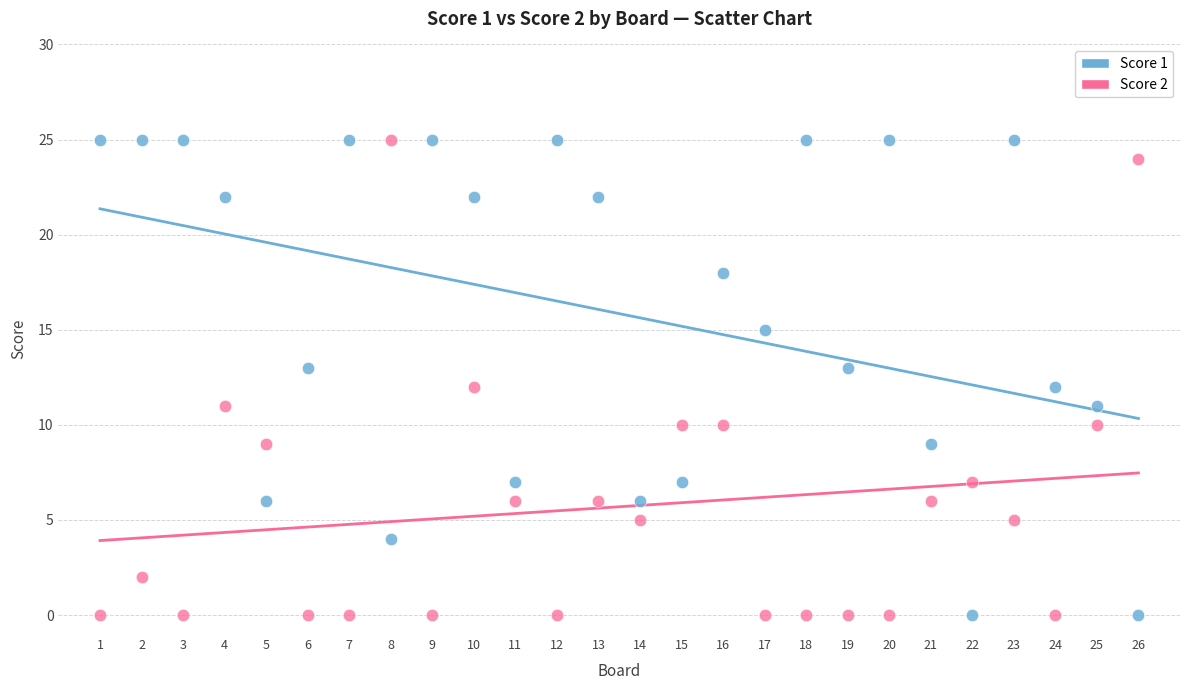

What is the X range (max minus min) for the scatter plot?

25